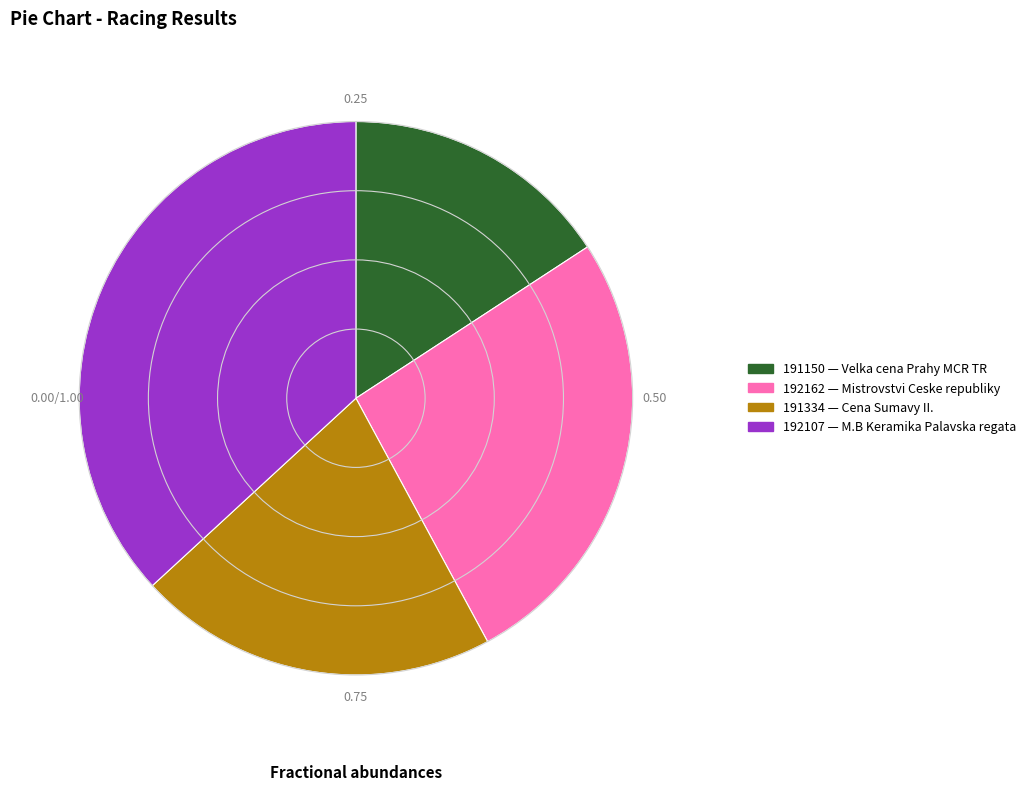

Approximately how many times larger is the value at 191150 compared to 192162?

0.6